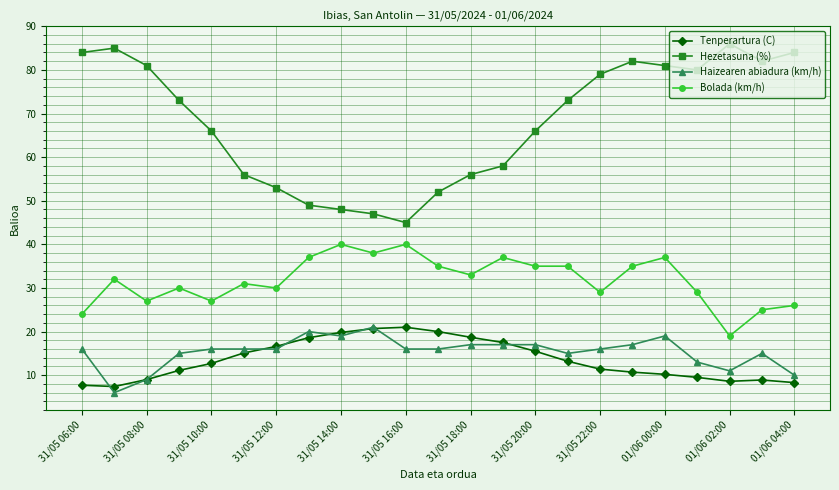

Which series has the widest spread of values?

Hezetasuna (%)